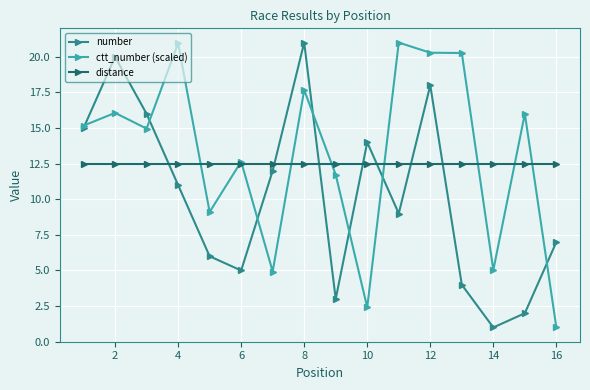

True or false: number has more than 0 interior local peaks.

True